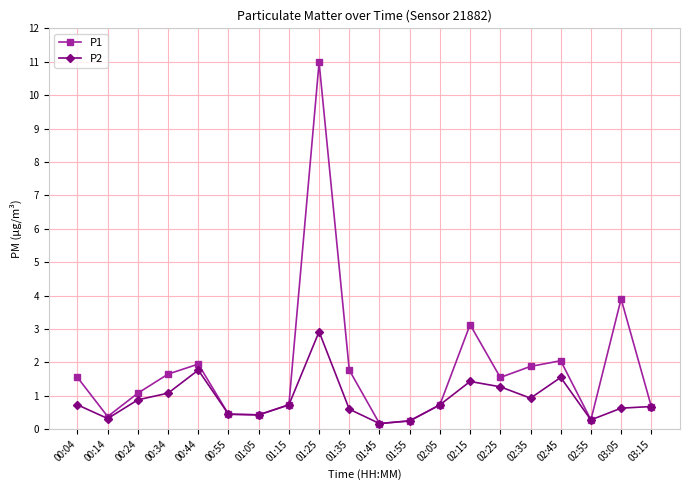

At which label does P2 reach its peak?

01:25